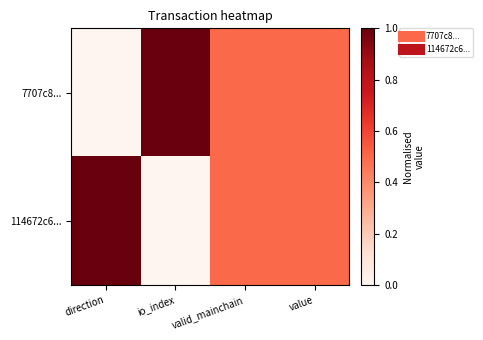

List the series in order of their peak value, highest first.

7707c8..., 114672c6...